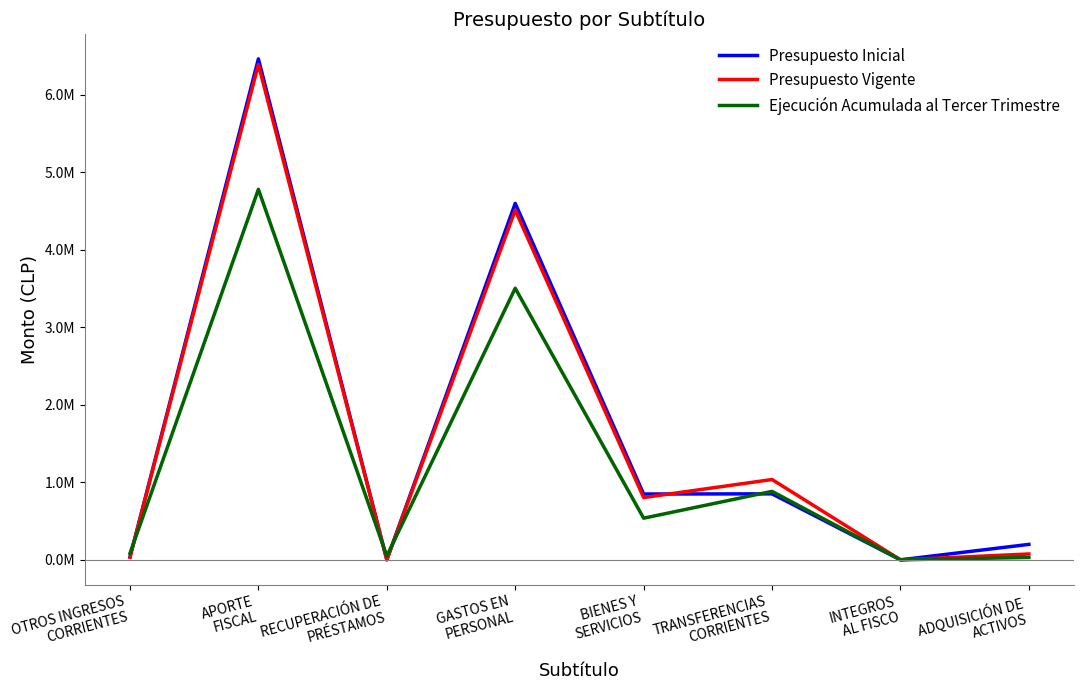

Does the chart display data point markers on the line(s)?

No